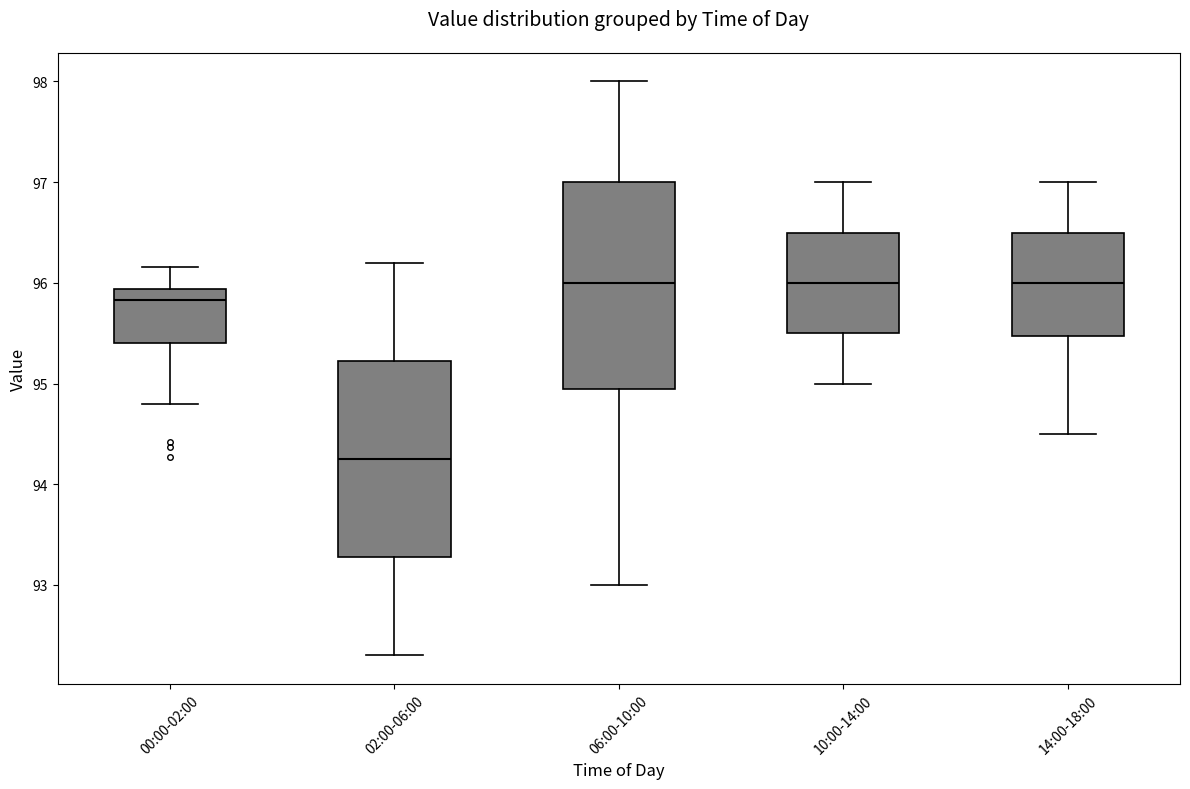

Where does the lower whisker of the box for 06:00-10:00 end on the y-axis? The values are not printed on the chart, so give them approximately, as read against the axis.

93.0